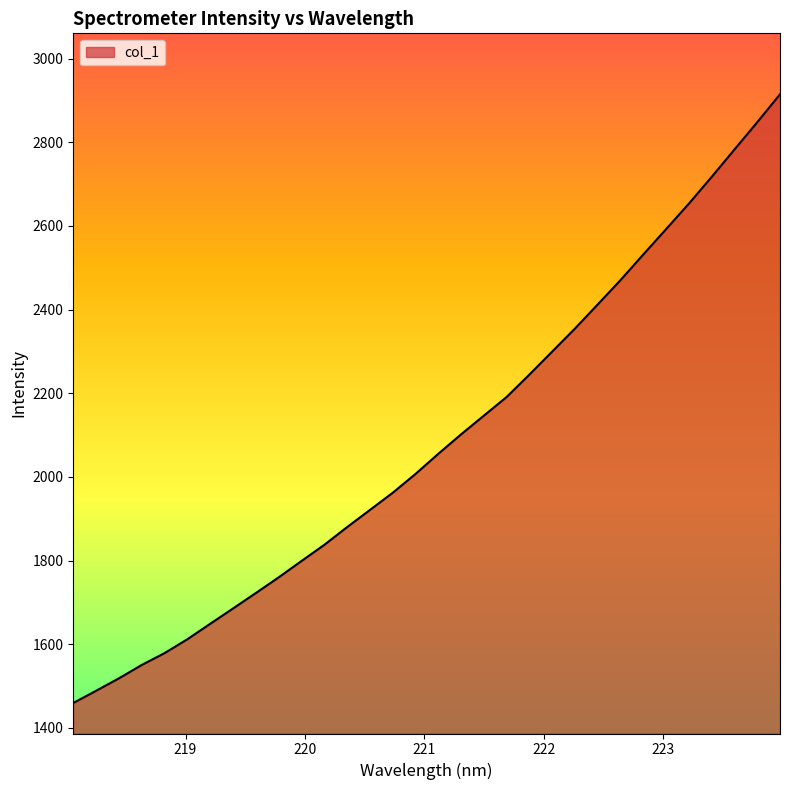

What is the difference between the maximum and minimum values?

1455.1